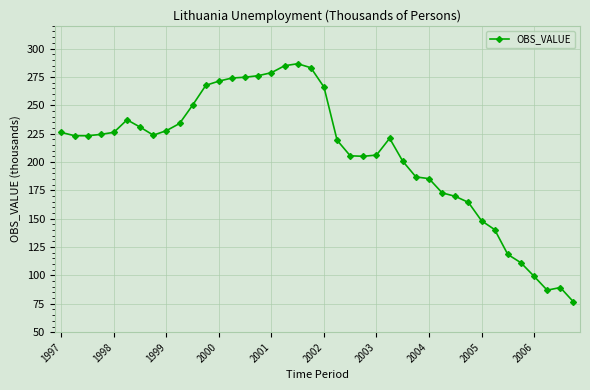

What is the value of the 5th point from the left?

226.2